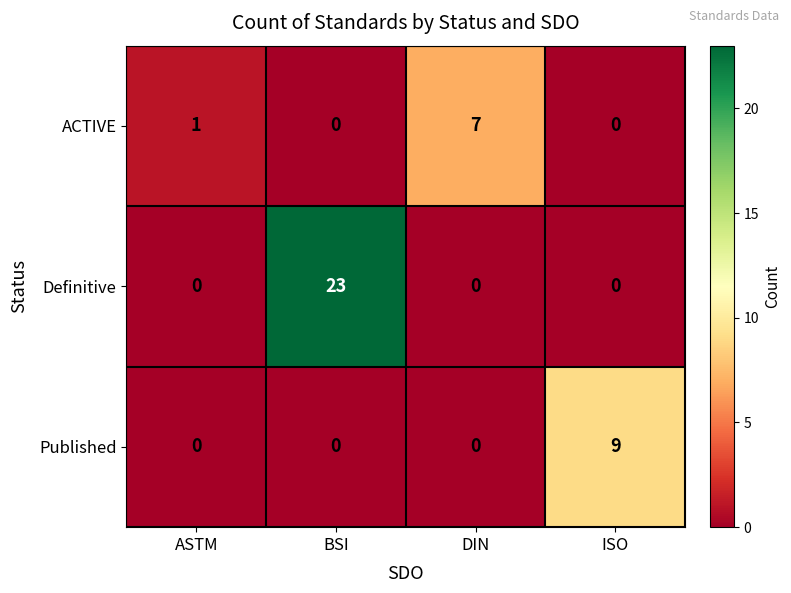

How many Definitive values are between 0 and 23?

4